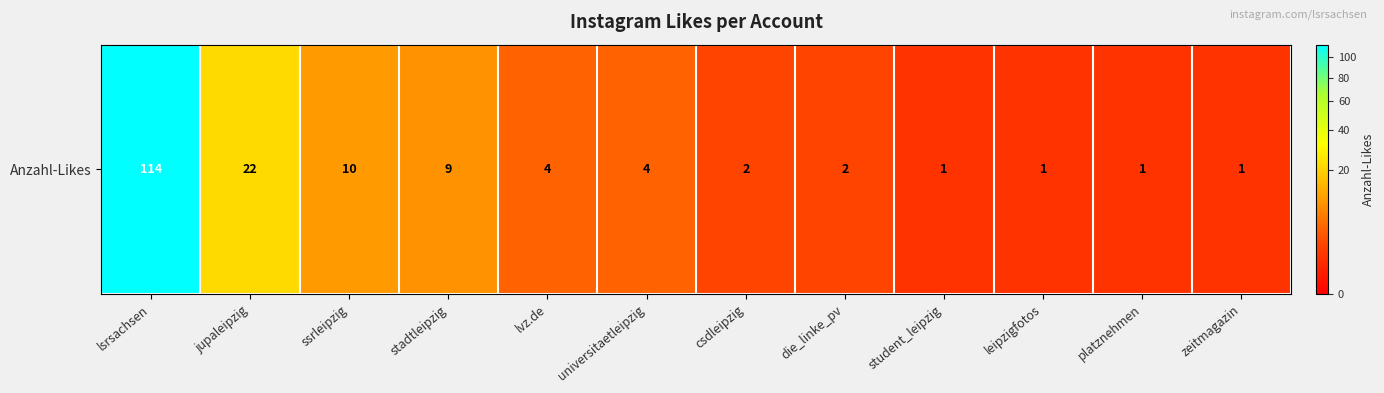

How many data points are less than 4?

6